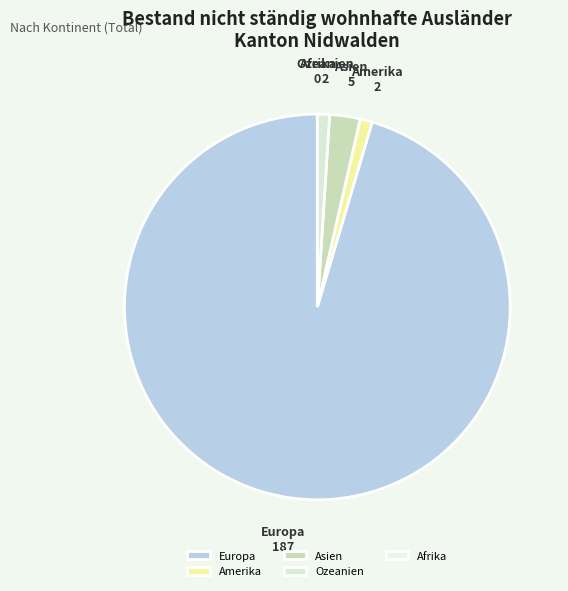

Which has a higher value, Asien or Amerika?

Asien